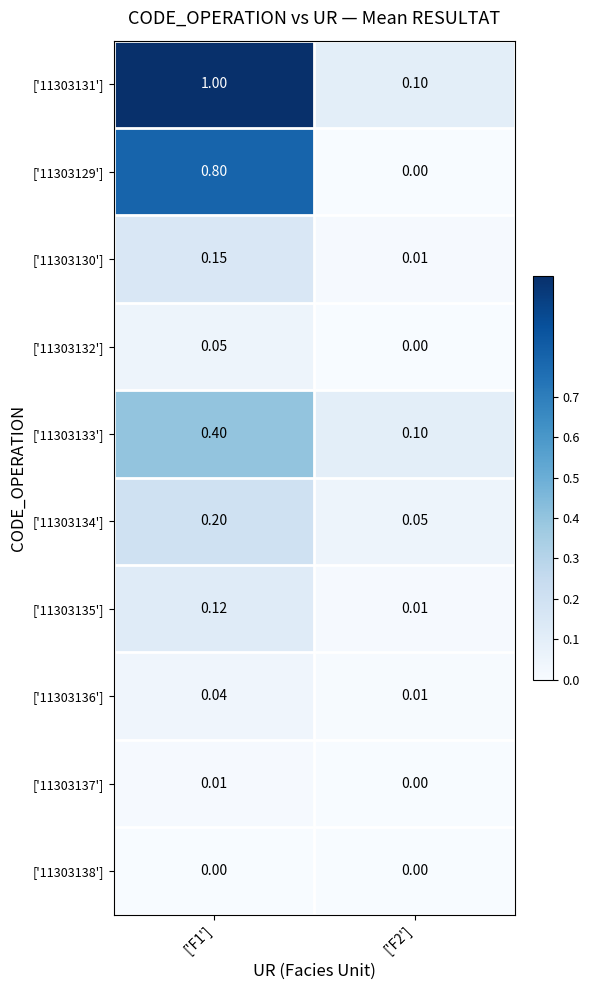

Which series has the largest range (max minus min)?

['11303131']